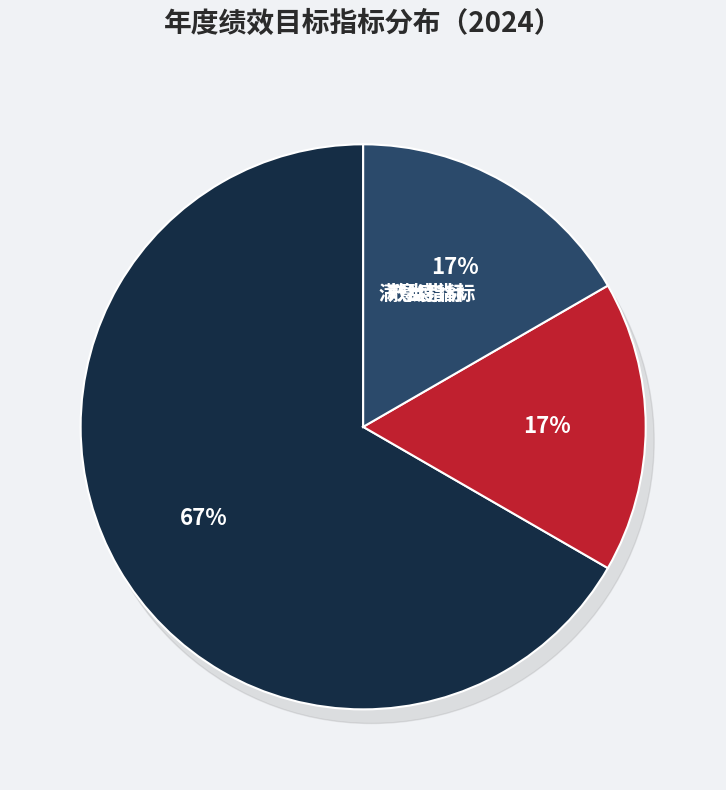

How many segments does this pie chart have?

3